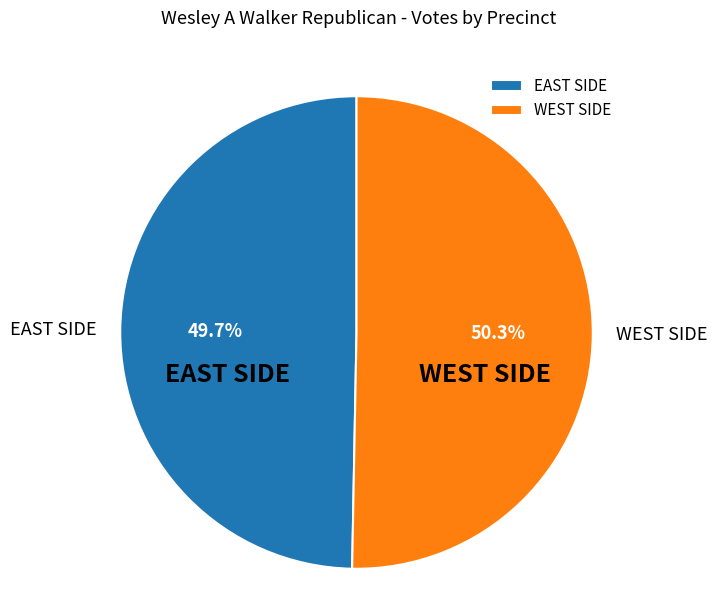

What is the majority slice?

WEST SIDE